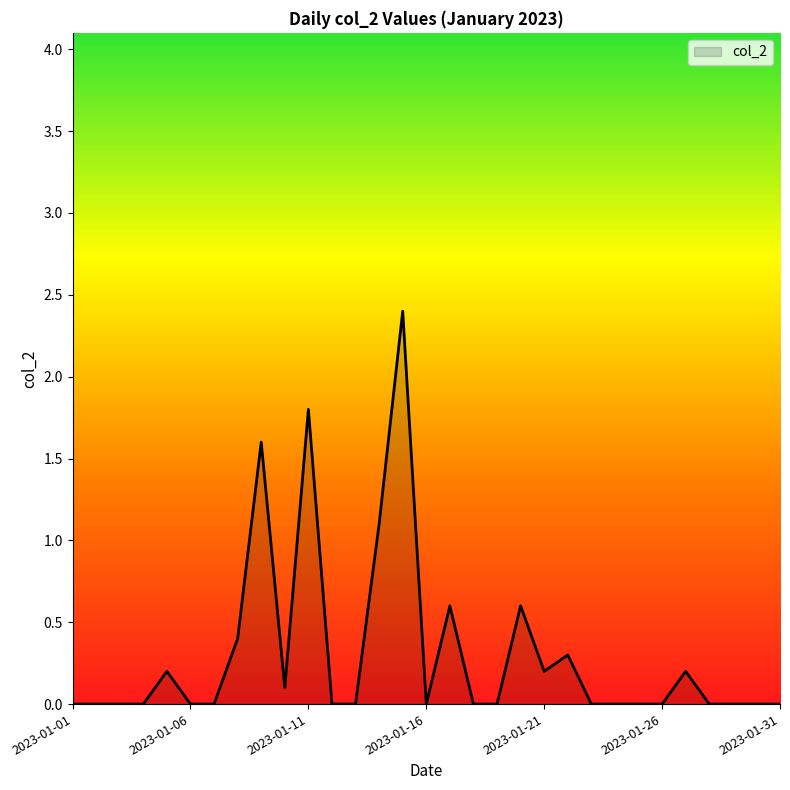

What is the greatest value displayed?

2.4